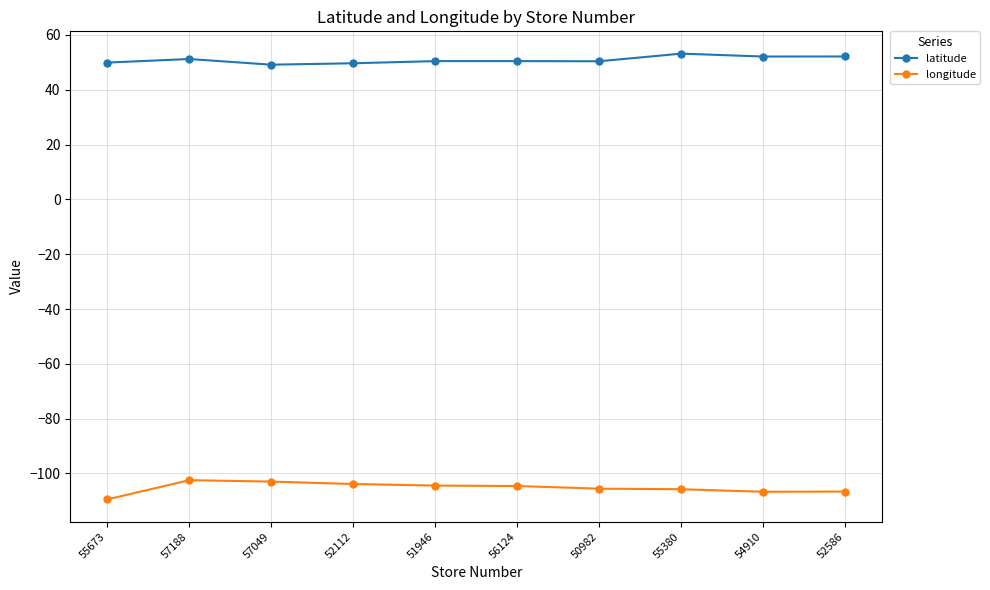

At 57188, list the series in order from smallest to largest.

longitude, latitude